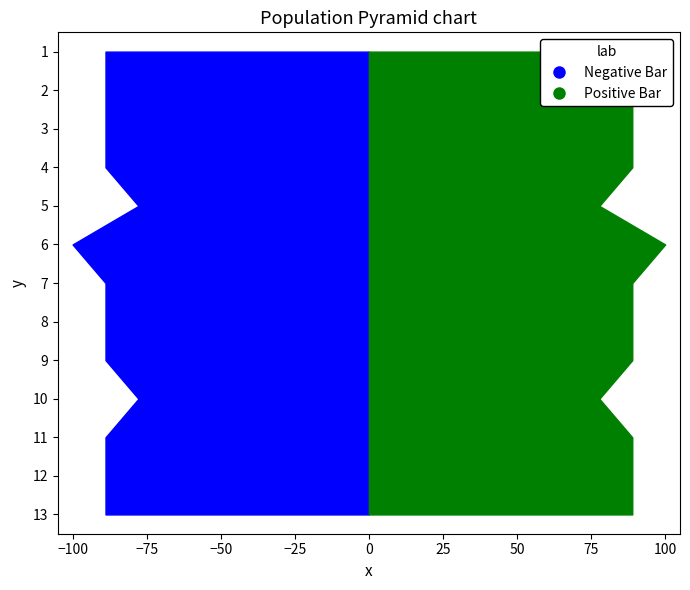

Reading left to right, list all the values displayed in this chart.

P1: 0.8	0.8	0.8	0.8	0.7	0.9	0.8	0.8	0.8	0.7	0.8	0.8	0.8
P2: 0.8	0.8	0.8	0.8	0.7	0.9	0.8	0.8	0.8	0.7	0.8	0.8	0.8